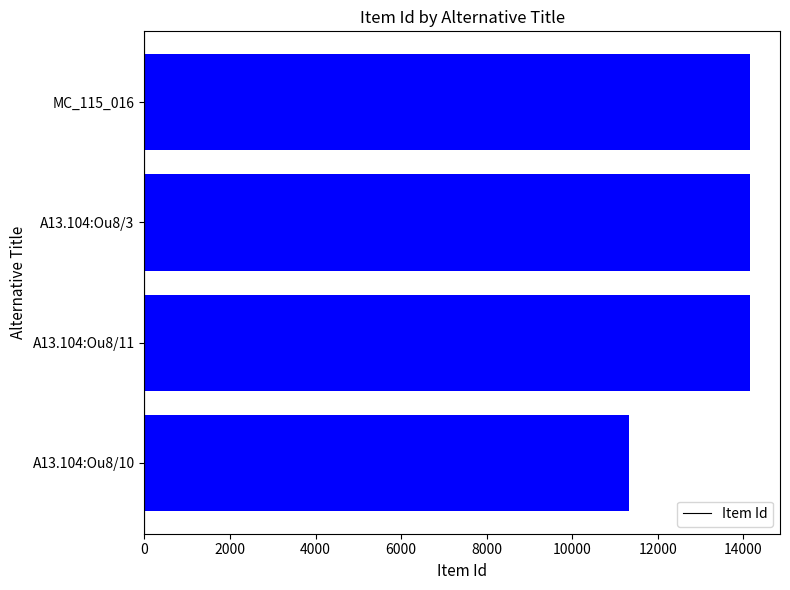

Count the number of categories in the chart.

4